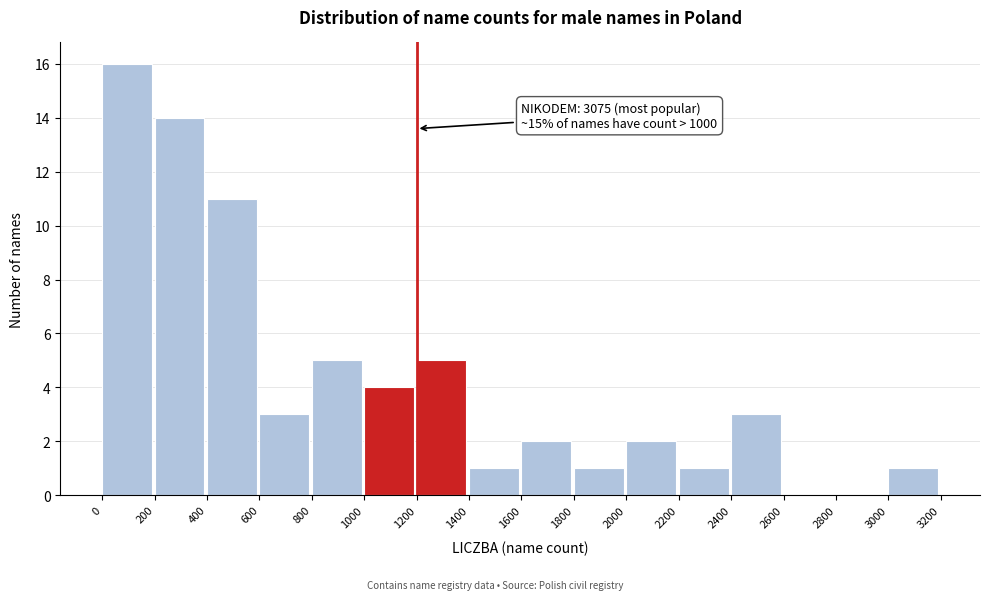

Which range on the x-axis has the tallest bar?

0 to 200